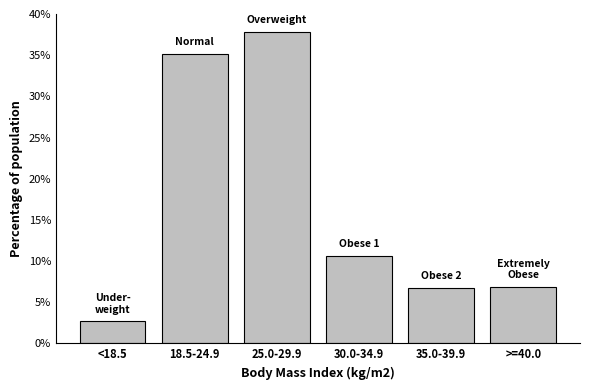

What is the ratio of the value at 18.5-24.9 to the value at >=40.0?

5.1